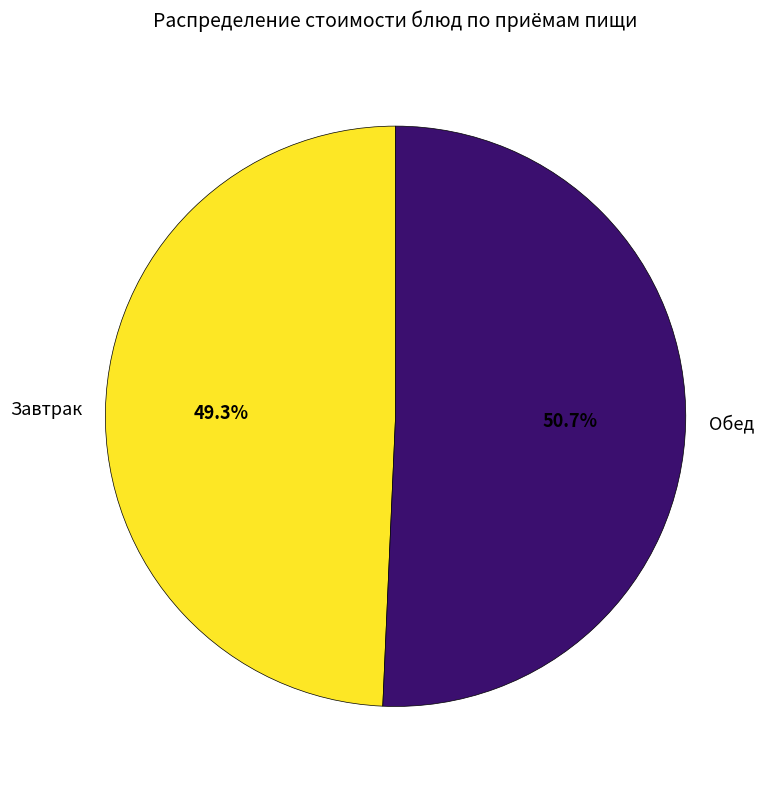

Rank the categories by value from lowest to highest.

Завтрак, Обед